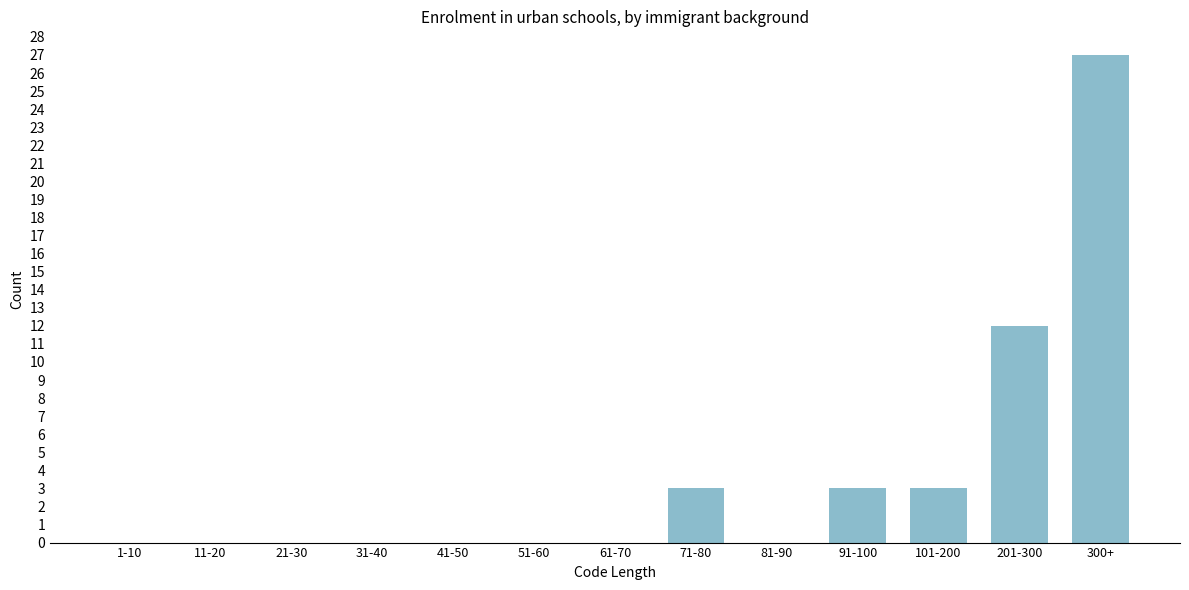

Reading right to left, what are all the values shown in this chart?

300+=27	201-300=12	101-200=3	91-100=3	81-90=0	71-80=3	61-70=0	51-60=0	41-50=0	31-40=0	21-30=0	11-20=0	1-10=0